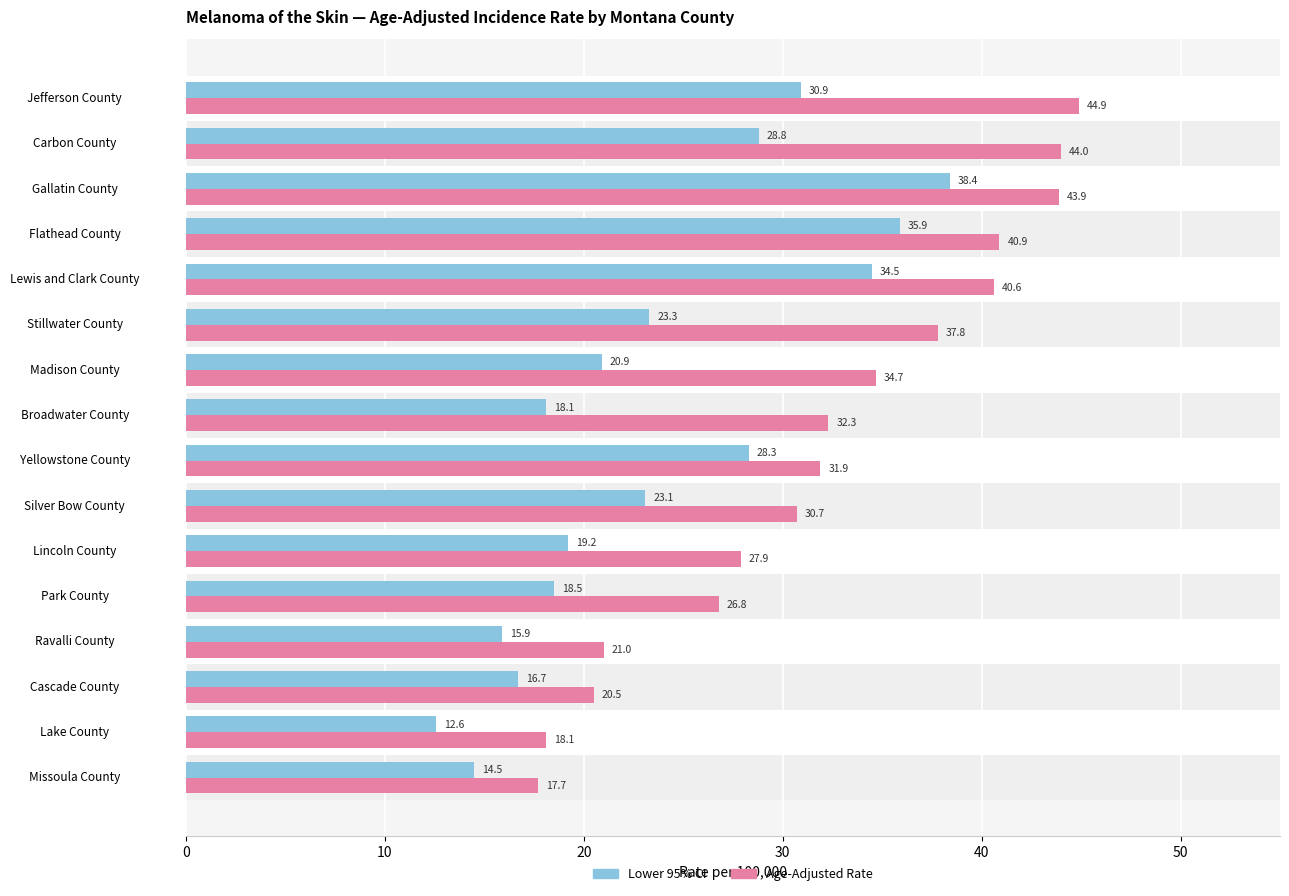

At which category is the sum across all series the highest?

Gallatin County